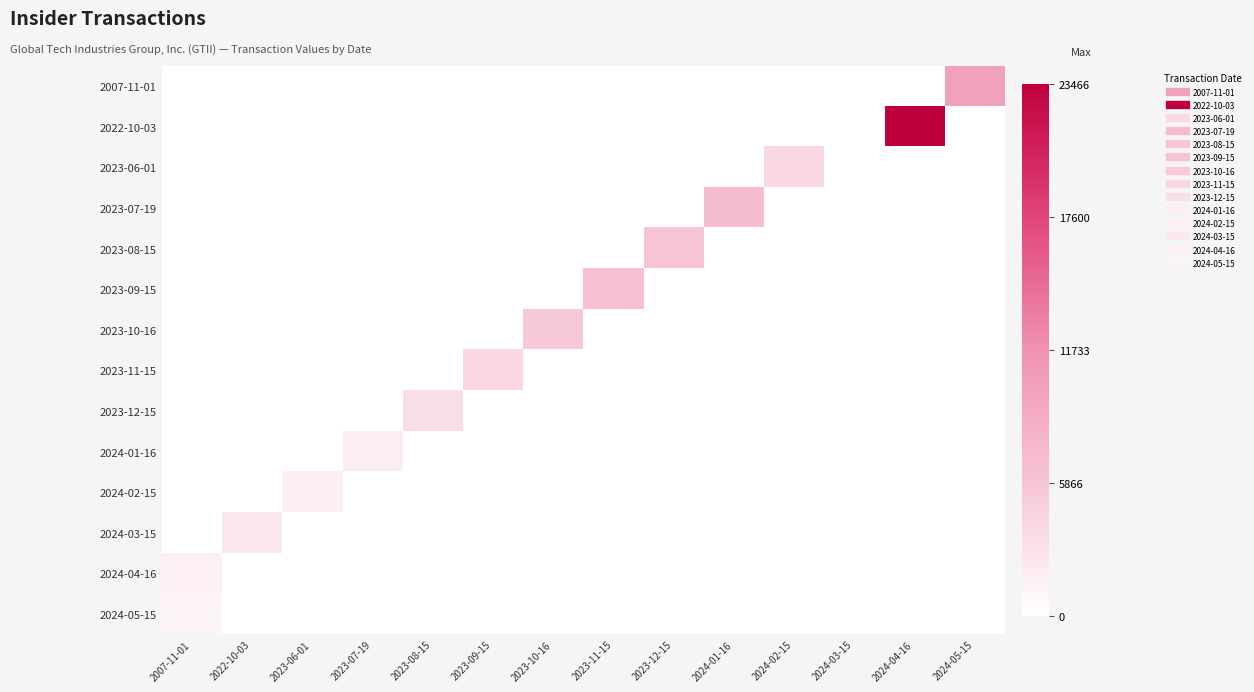

At 2023-09-15, list the series in order from largest to smallest.

2023-11-15, 2007-11-01, 2022-10-03, 2023-06-01, 2023-07-19, 2023-08-15, 2023-09-15, 2023-10-16, 2023-12-15, 2024-01-16, 2024-02-15, 2024-03-15, 2024-04-16, 2024-05-15